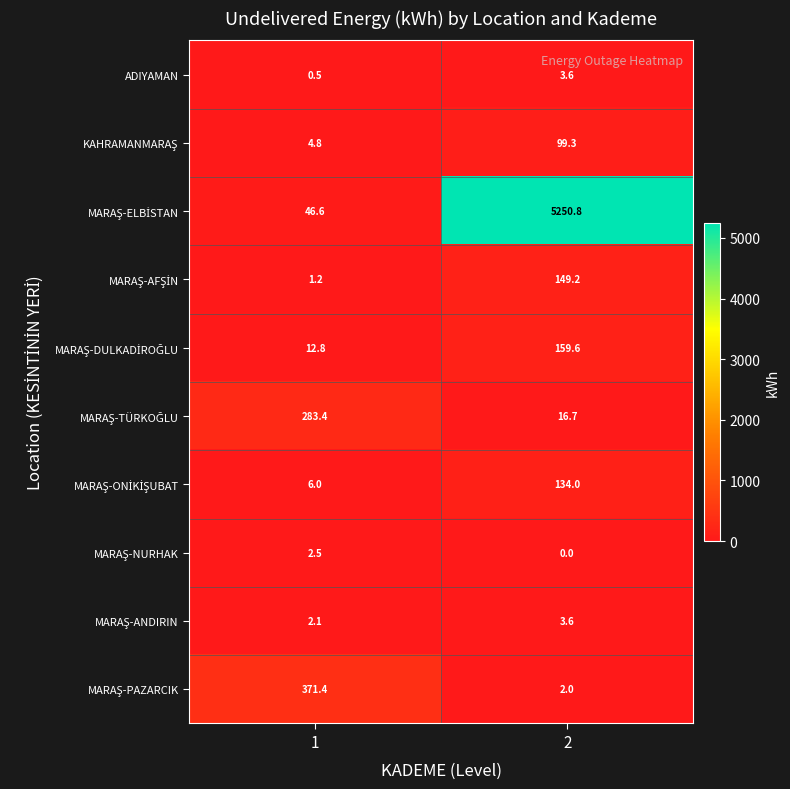

What is the greatest value displayed?

5250.8